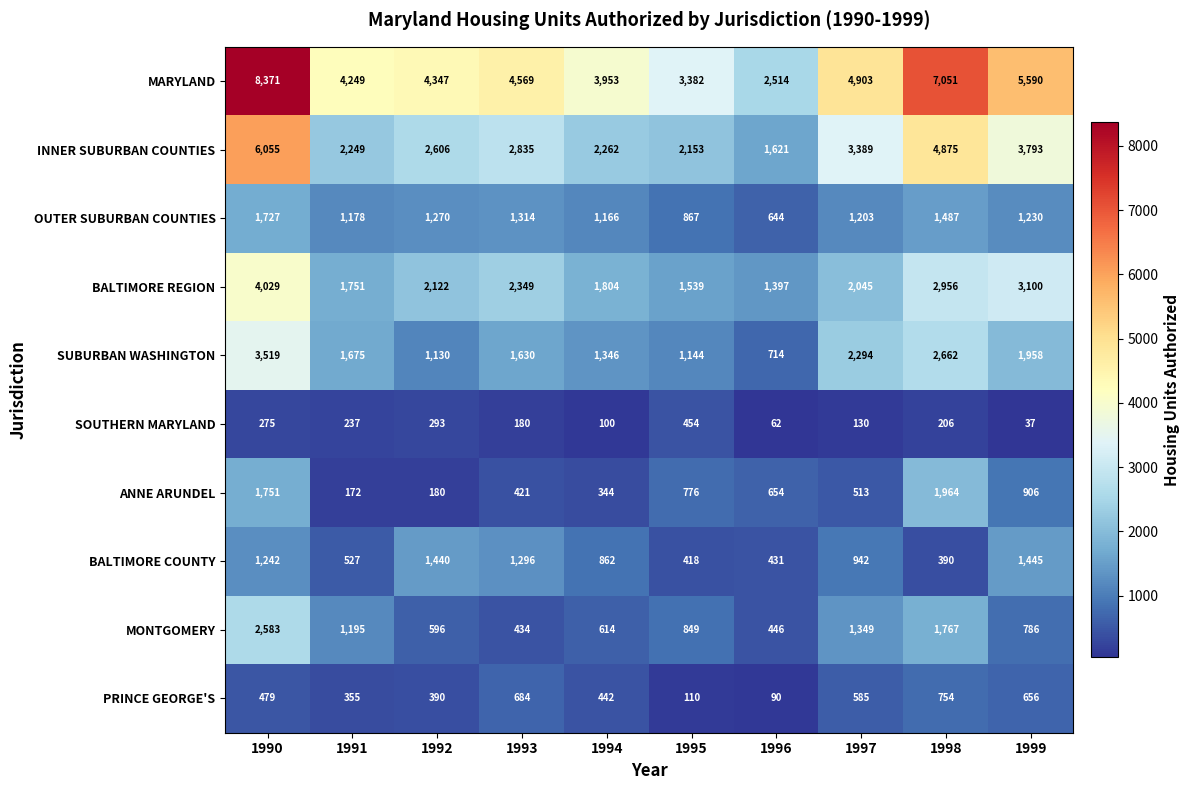

True or false: SOUTHERN MARYLAND has a value of 223 at 1997.

False